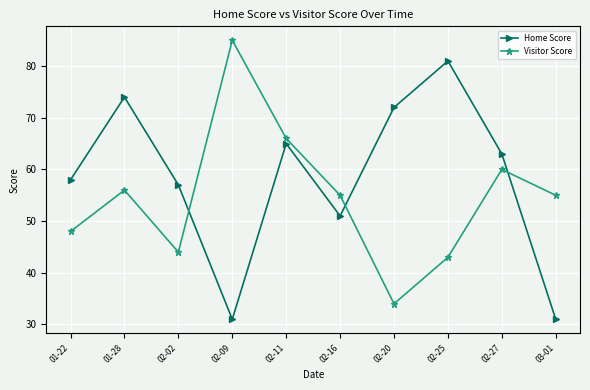

What is the maximum value for Visitor Score?

85